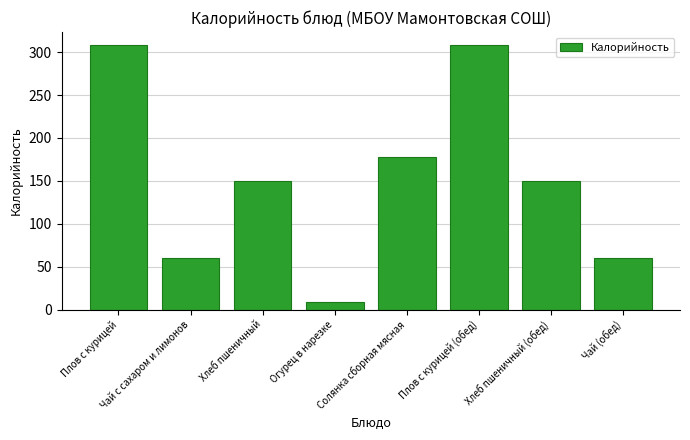

What is the greatest value displayed?

308